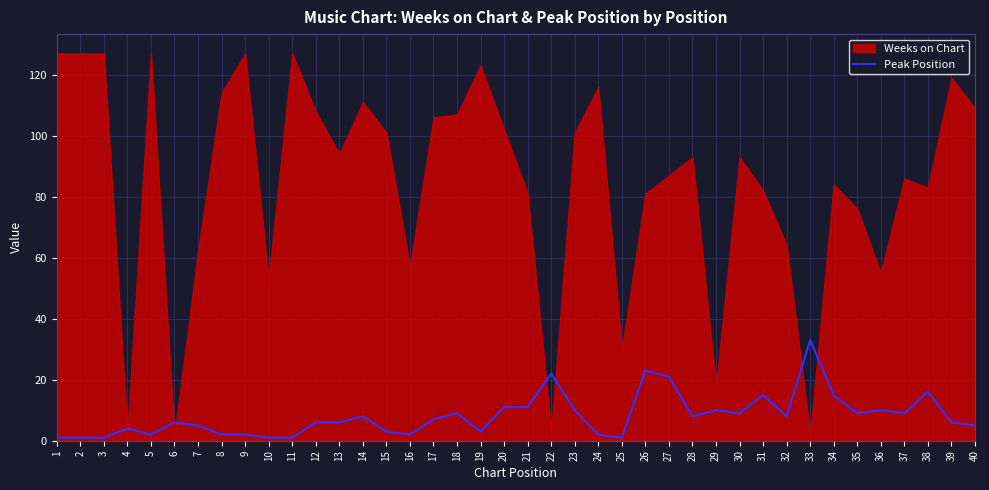

Between 2 and 12, which is larger?

12